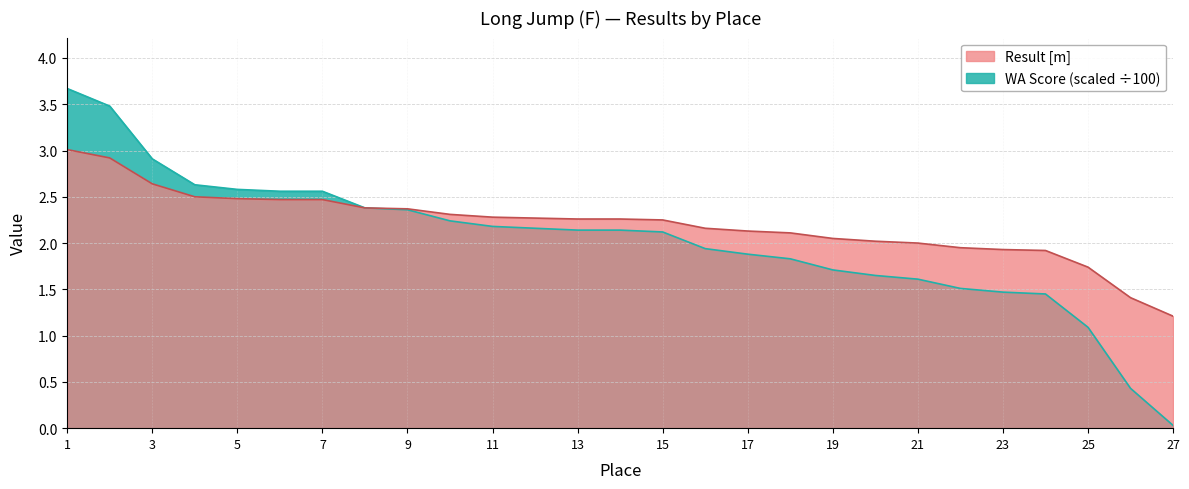

How many distinct data groups are displayed?

2